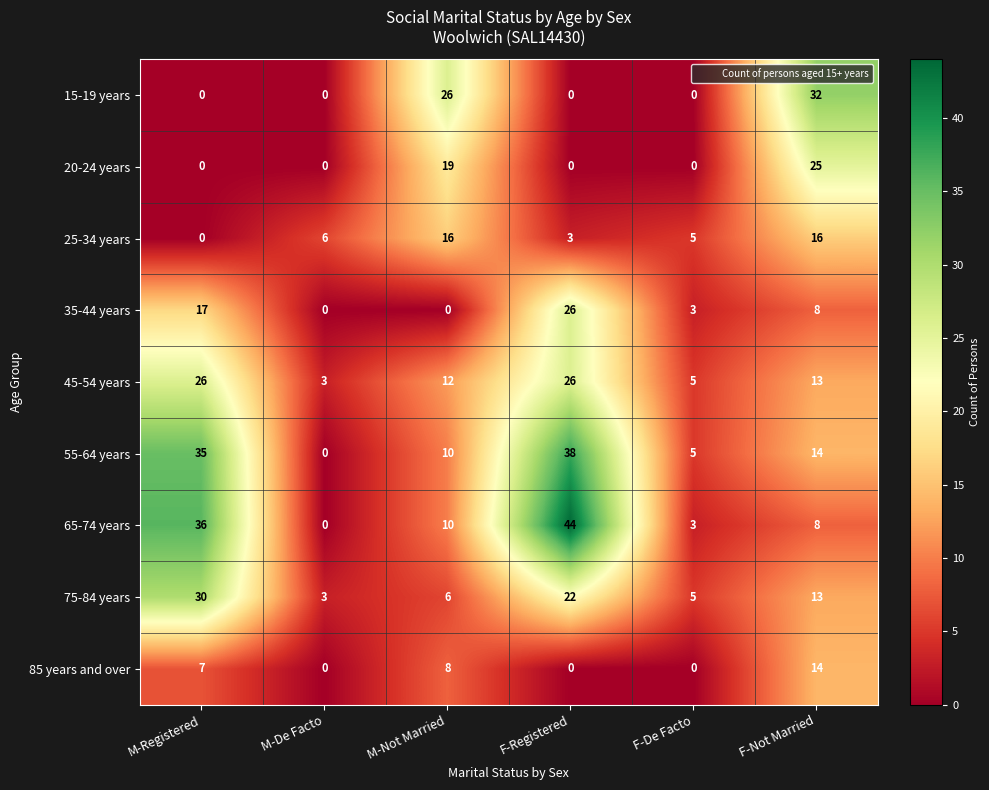

Where is 45-54 years nearest to the value 14?

F-Not Married